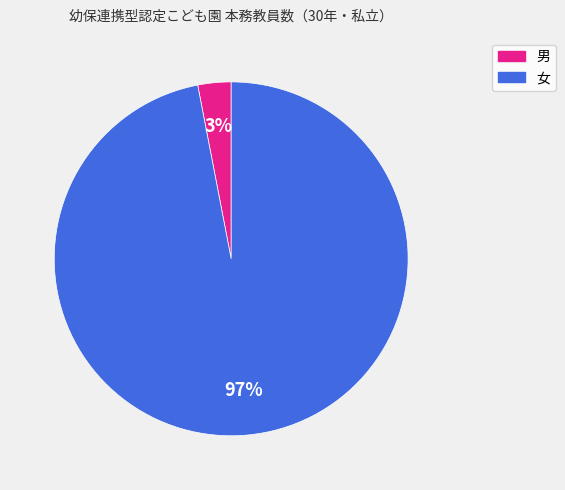

Count the number of slices in the pie.

2